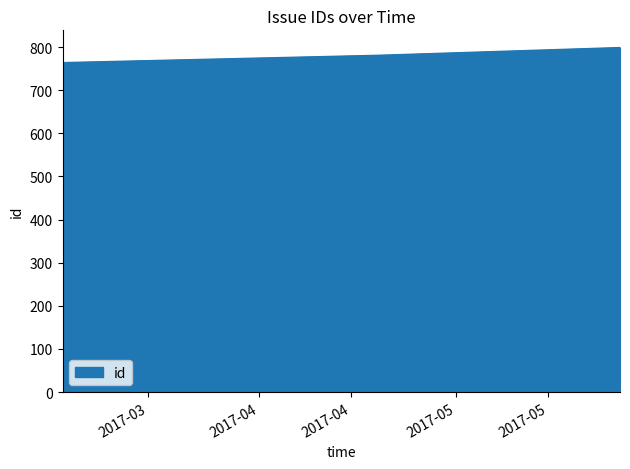

What is the minimum value shown in the chart?

764